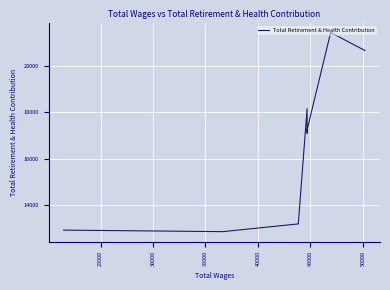

How many points are higher than both their immediate neighbors (excluding endpoints)?

2